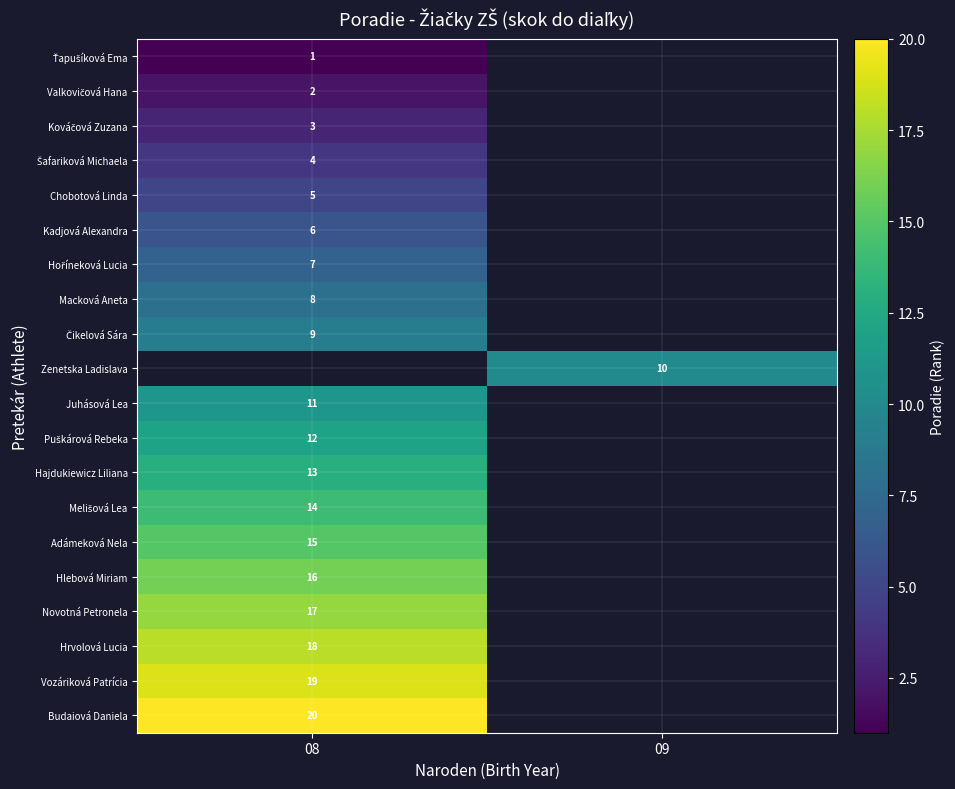

The Novotná Petronela series shows 17.0 at 08. True or false?

True